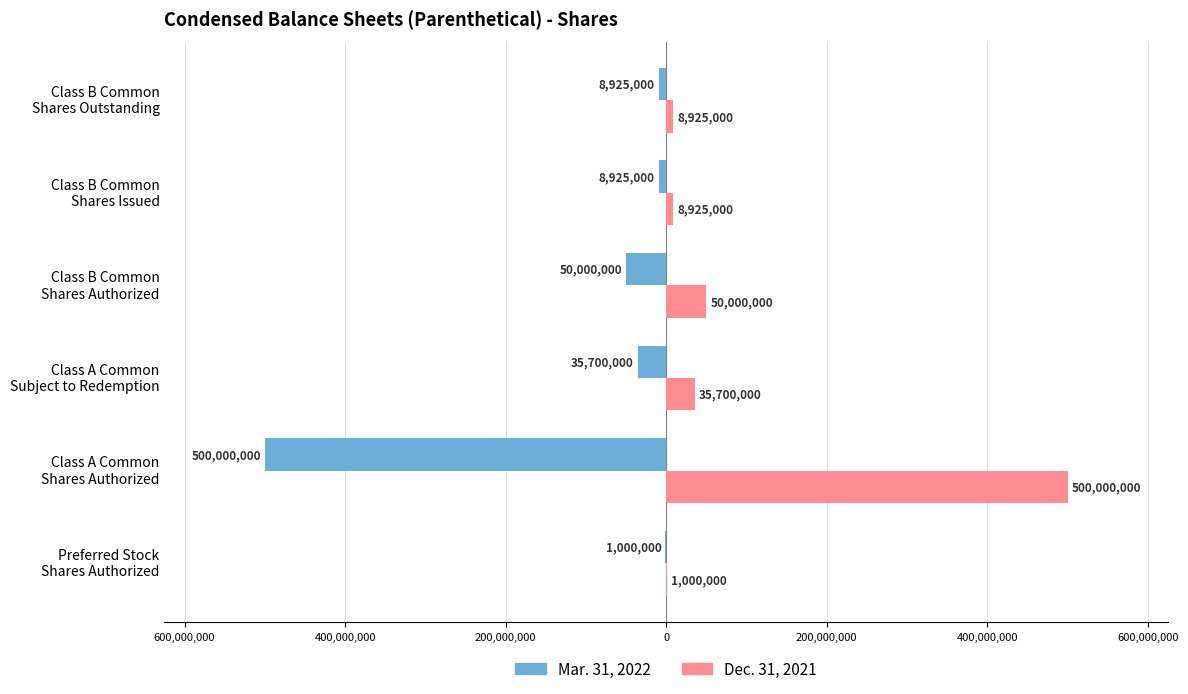

What are all the series names shown in the legend?

Mar. 31, 2022, Dec. 31, 2021